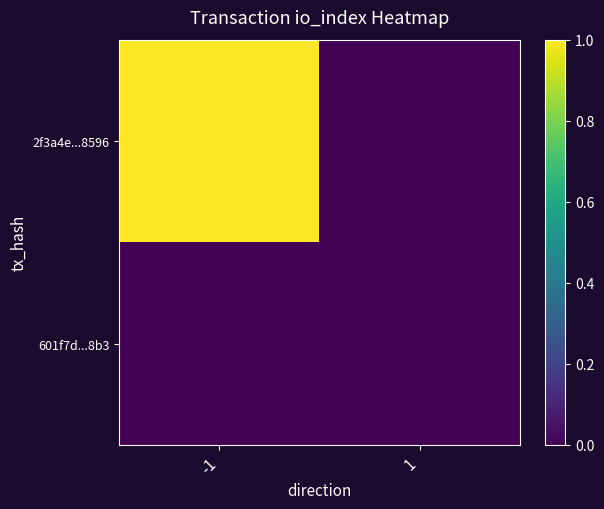

How many data points does each series have?

2